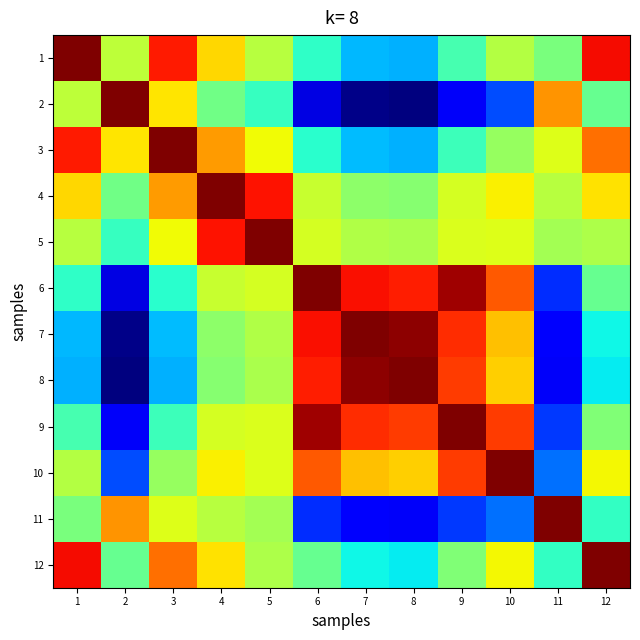

At which category does the chart reach its minimum across all series?

8